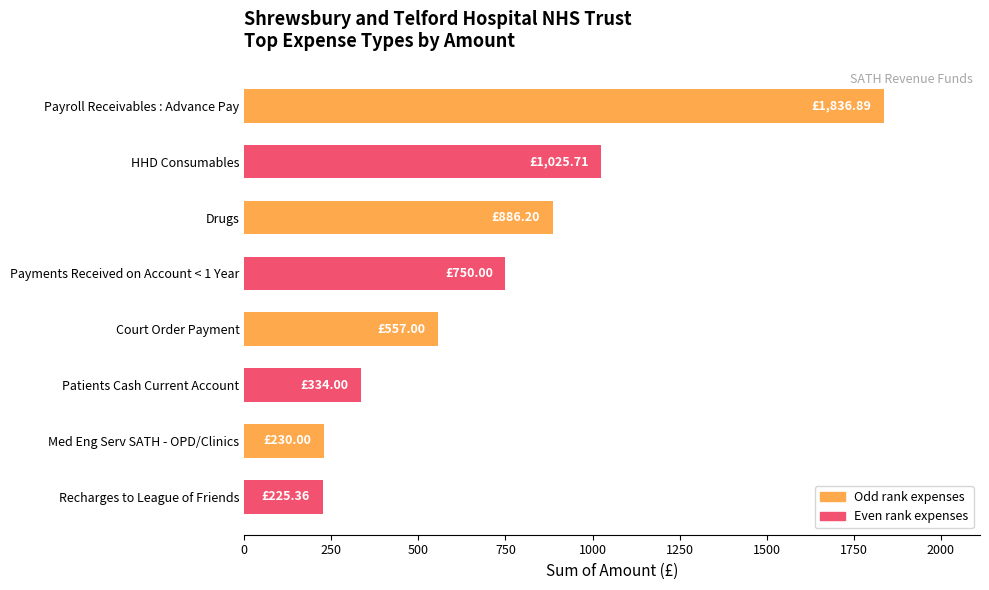

Are the bars grouped side by side (vs. stacked)?

No